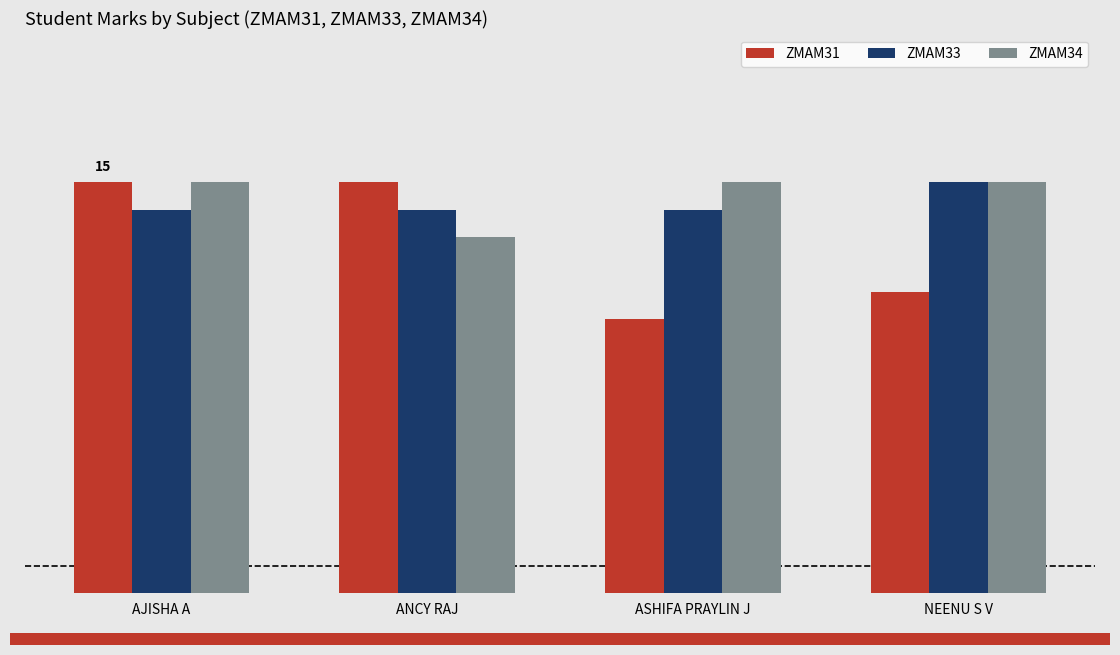

What value does the ZMAM31 series have at NEENU S V?

11